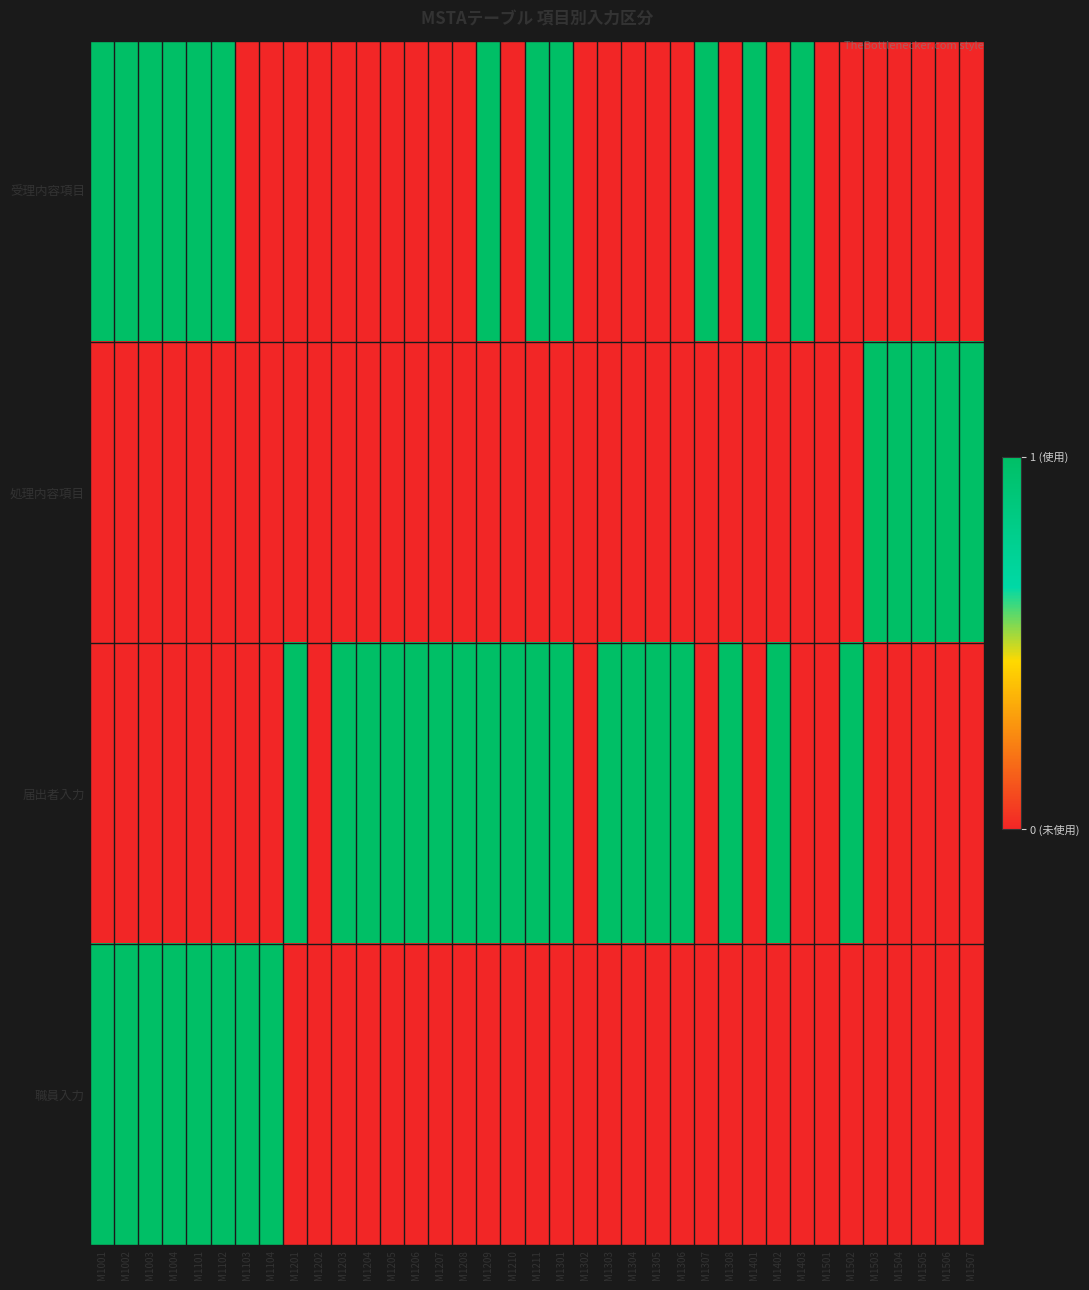

Which series changed the most between M1206 and M1507?

処理内容項目